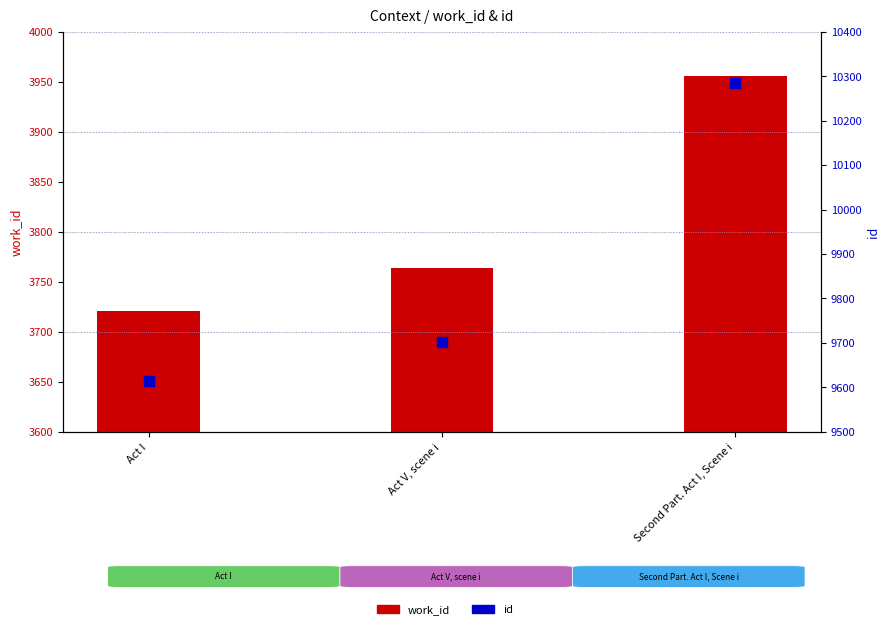

The id series shows 9702 at Act V, scene i. True or false?

True